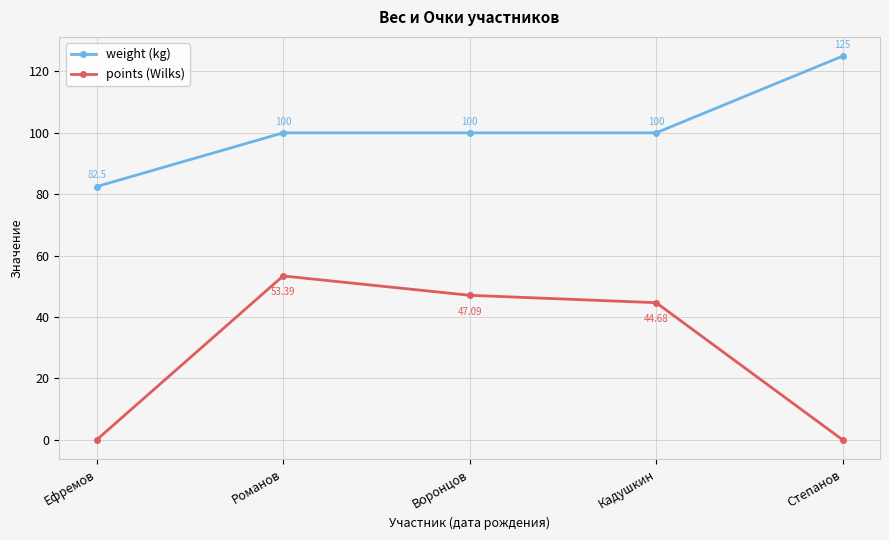

What is the sum of all points (Wilks) values?

145.2